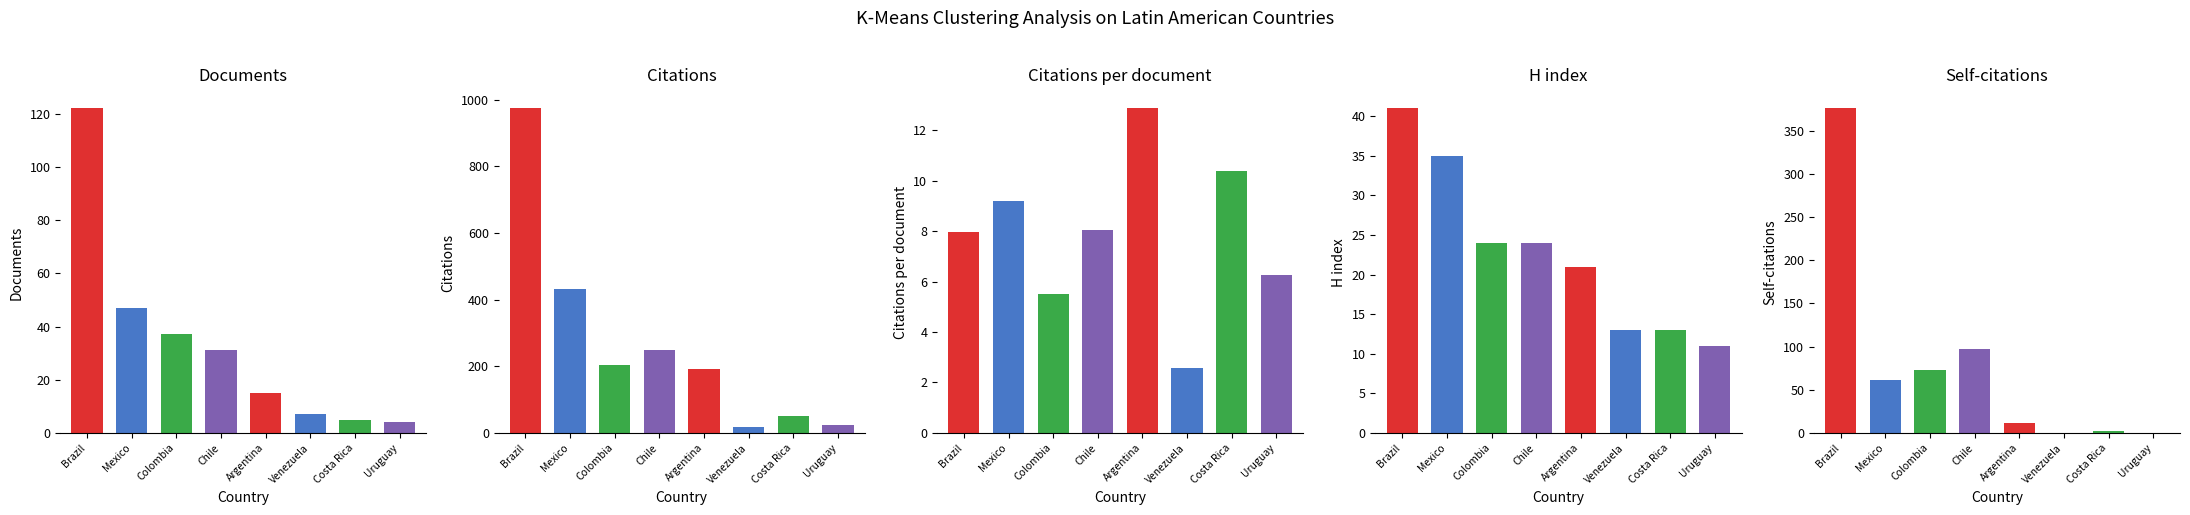

Are the bars grouped side by side (vs. stacked)?

Yes